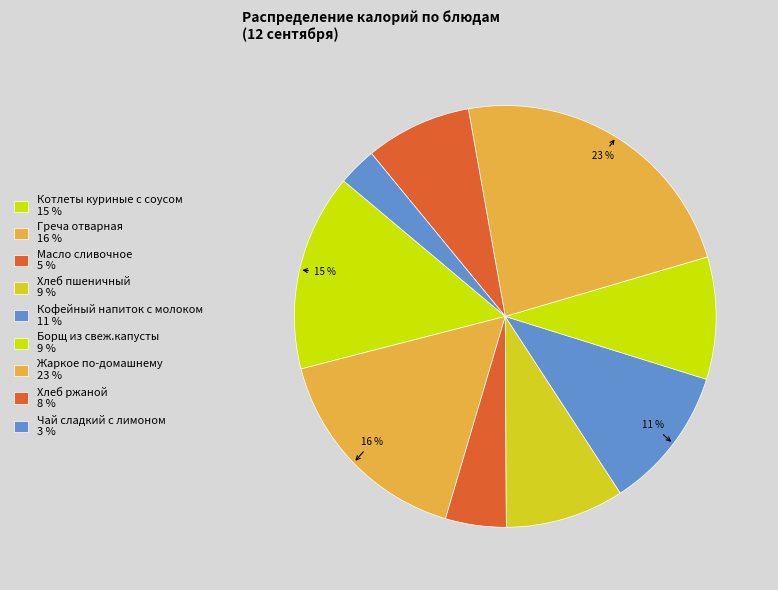

Rank the categories by value from highest to lowest.

Жаркое по-домашнему, Греча отварная, Котлеты куриные с соусом, Кофейный напиток с молоком, Борщ из свеж.капусты, Хлеб пшеничный, Хлеб ржаной, Масло сливочное, Чай сладкий с лимоном